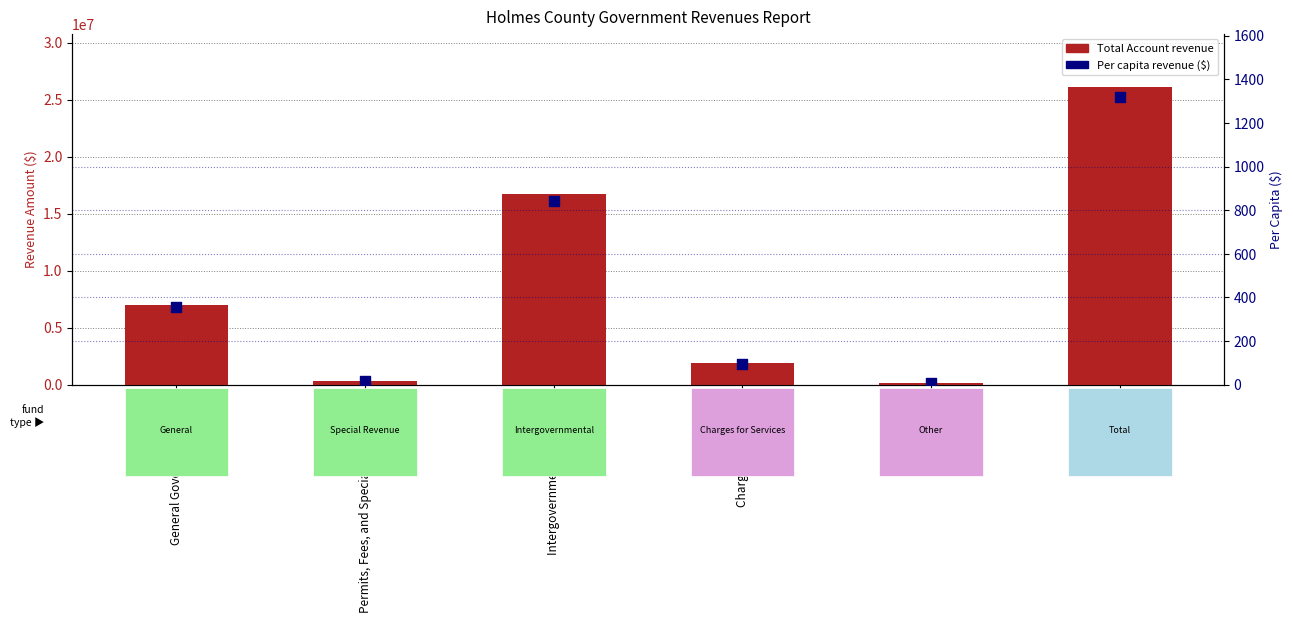

At how many categories does at least one series exceed 1770190?

4